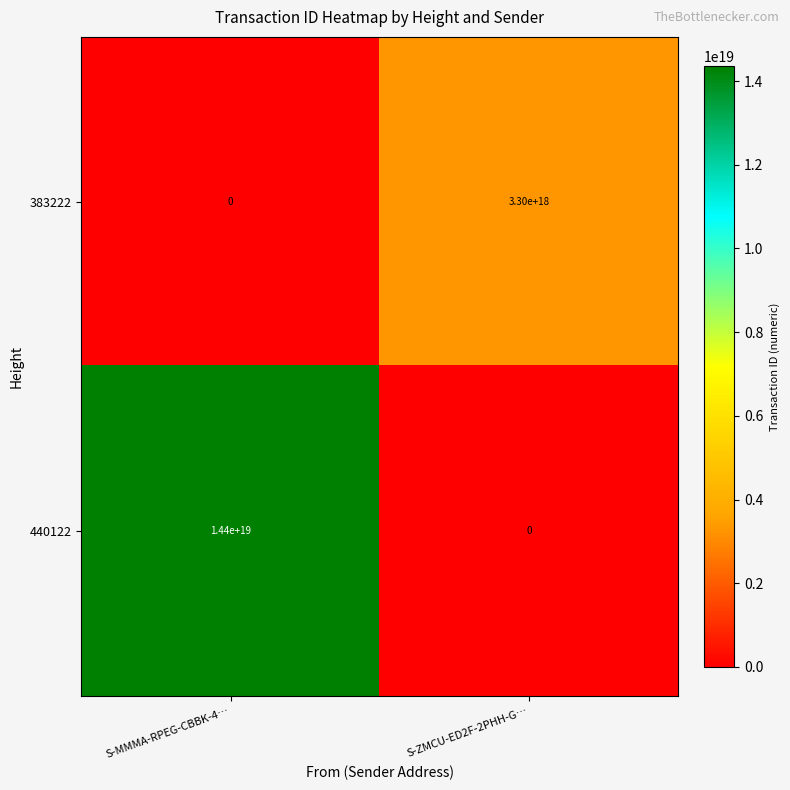

Which series has the largest total across all categories?

440122